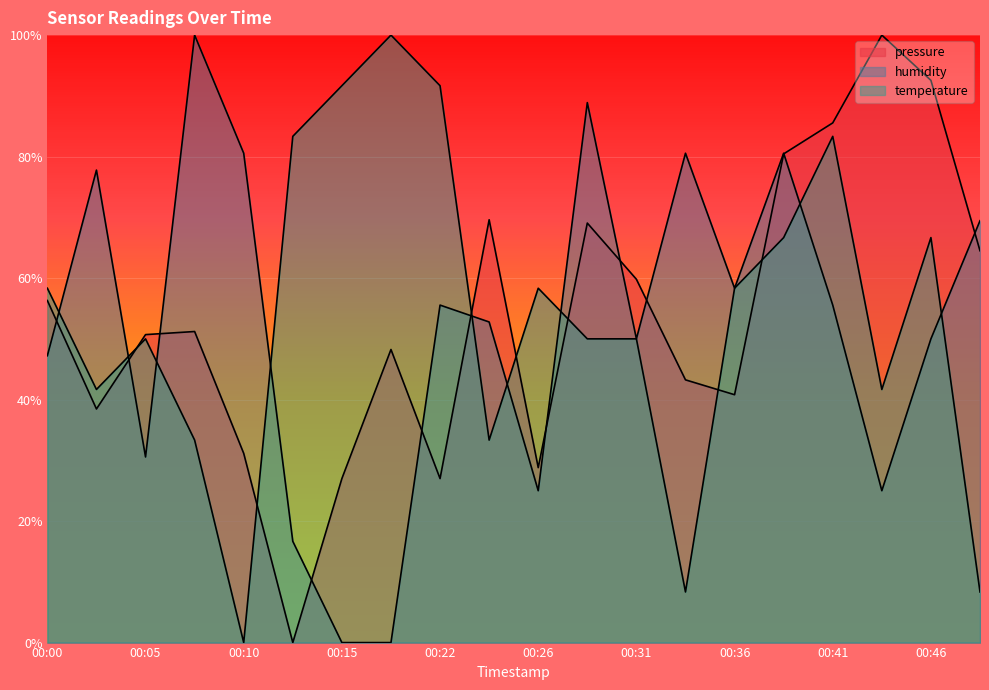

Which series ends up on top after the final intersection of temperature and pressure?

pressure